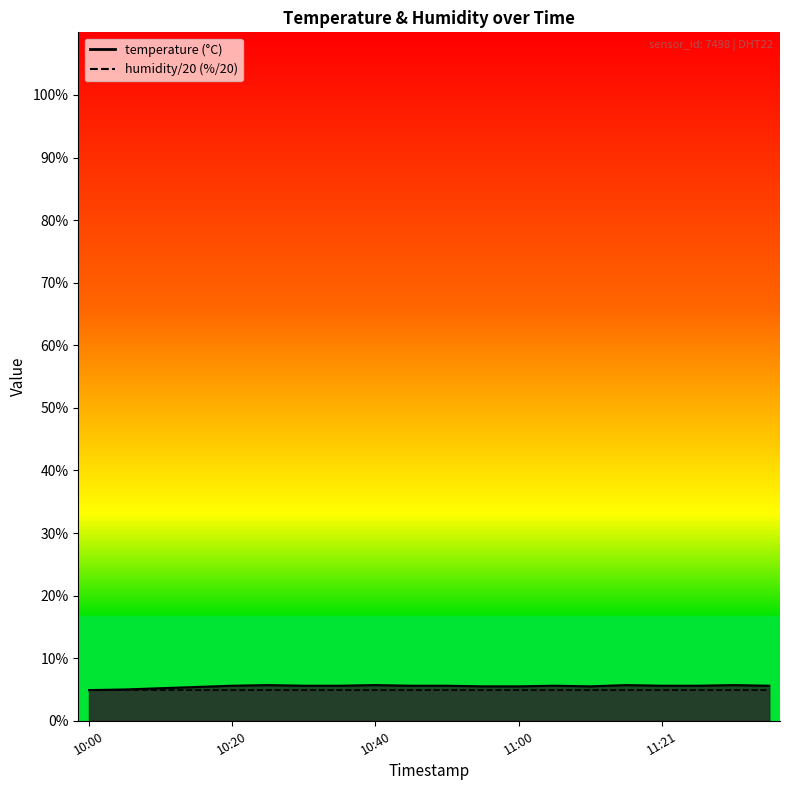

What is the difference between the values at 10:15 and 10:45?

0.2